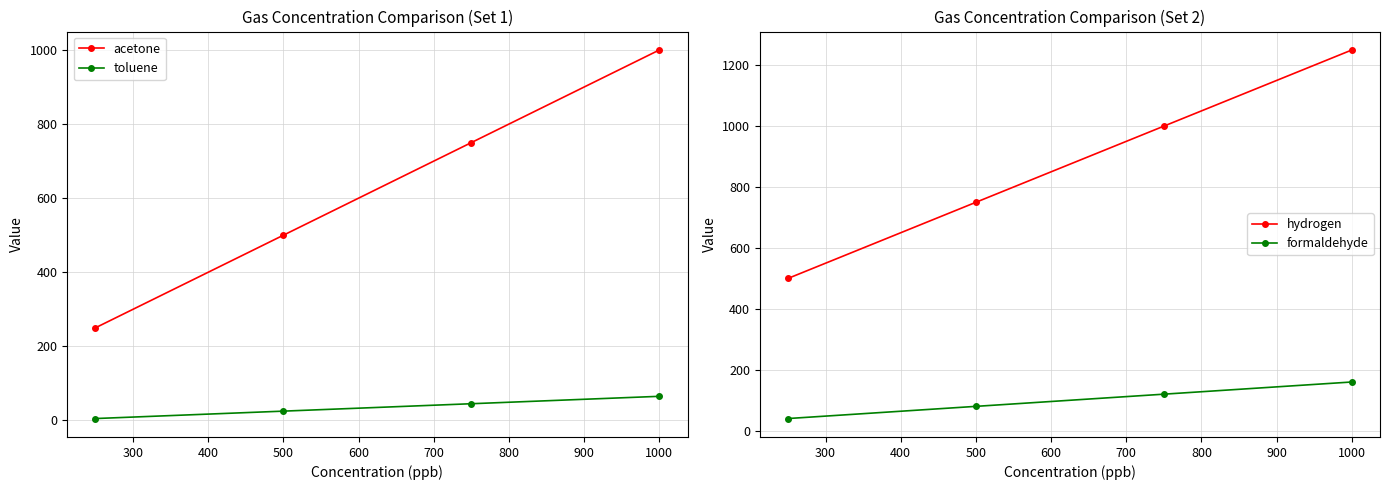

True or false: acetone and toluene cross at least once.

False